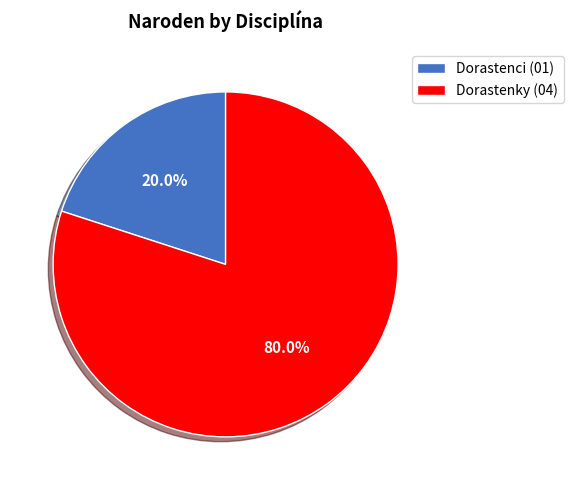

What is the smallest slice in the pie chart?

Dorastenci (01)